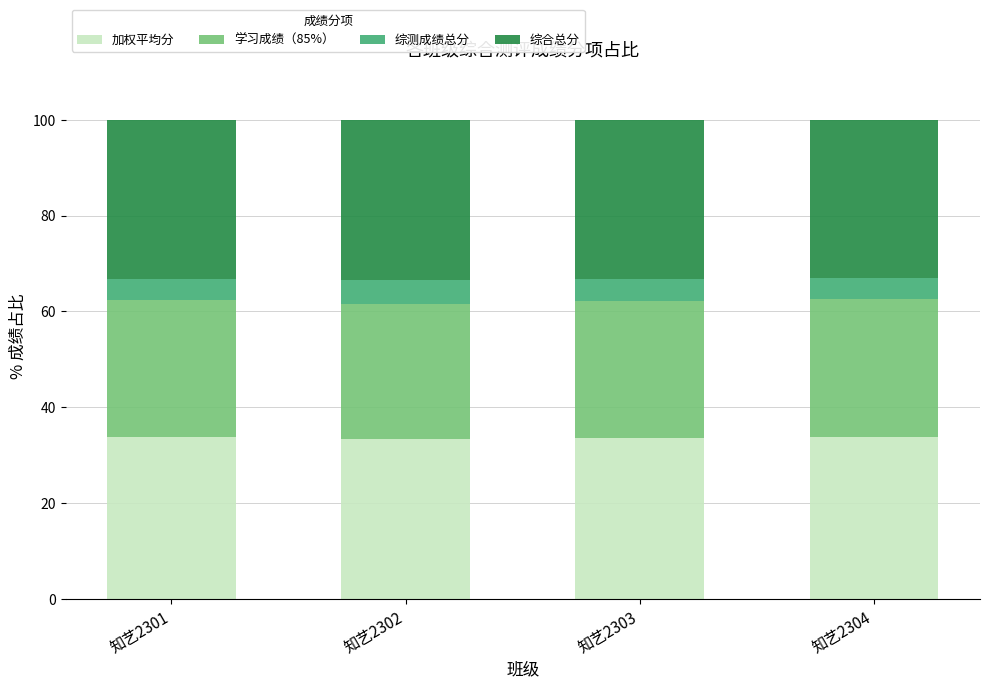

What is the total value across all series at 知艺2304?

100.0